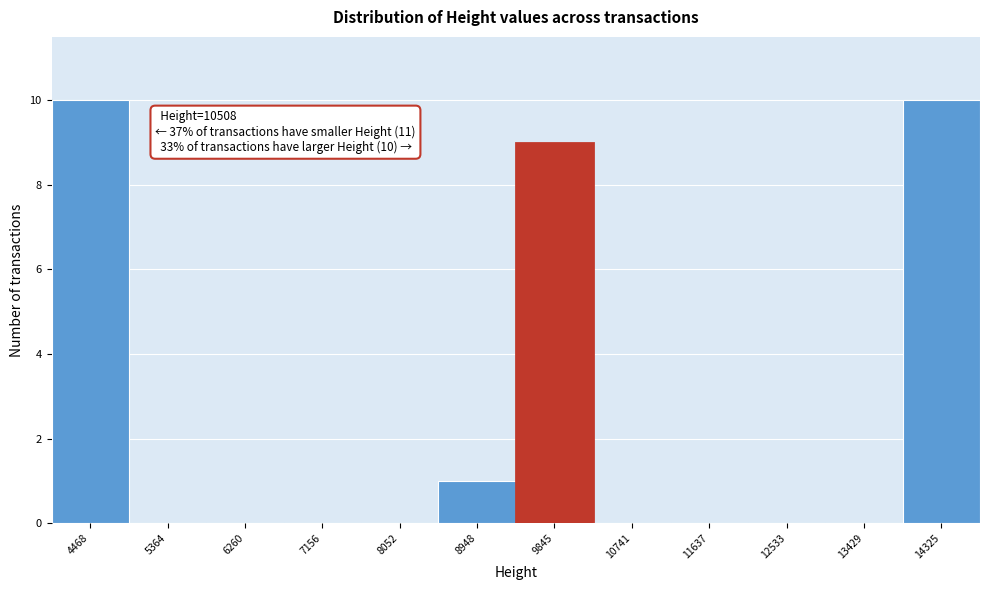

Reading left to right, extract all data points from this chart.

4468=10	5364=0	6260=0	7156=0	8052=0	8948=1	9845=9	10741=0	11637=0	12533=0	13429=0	14325=10